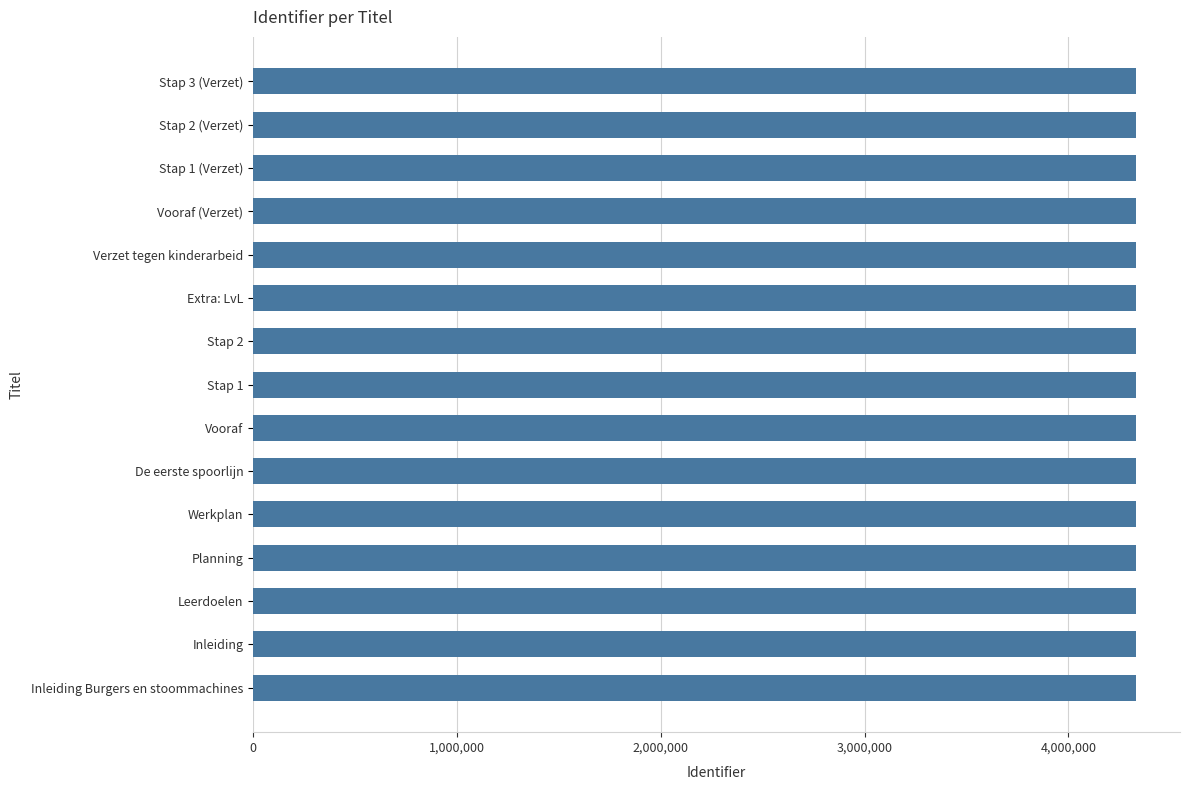

Count the number of data series in this chart.

1